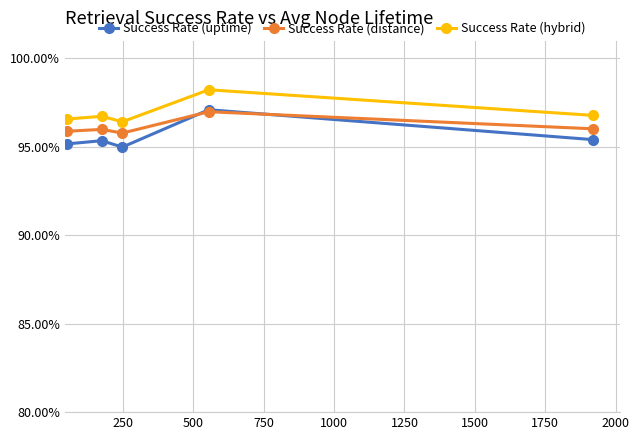

How many lines are shown in the chart?

3